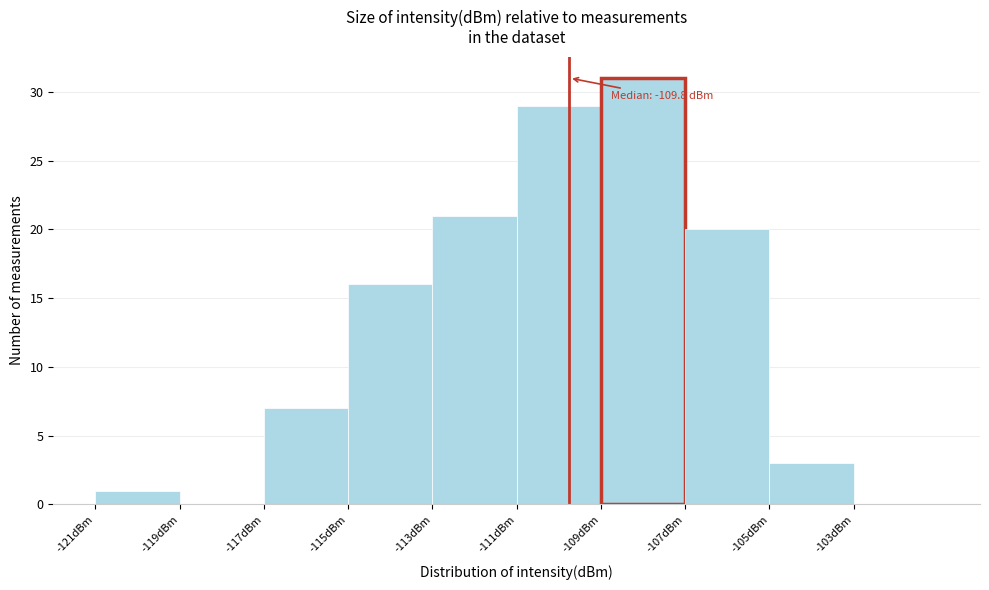

Over which range of the x-axis is the bar tallest?

-109 to -107